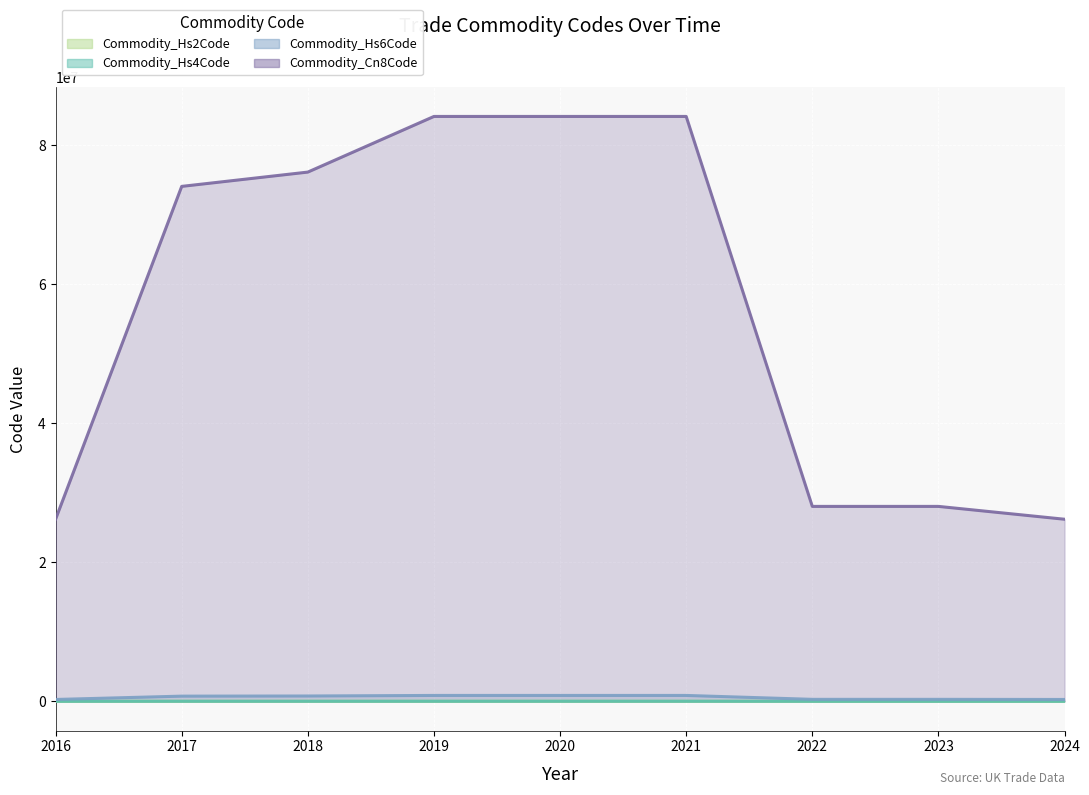

How many values in the Commodity_Hs2Code series exceed 74?

4